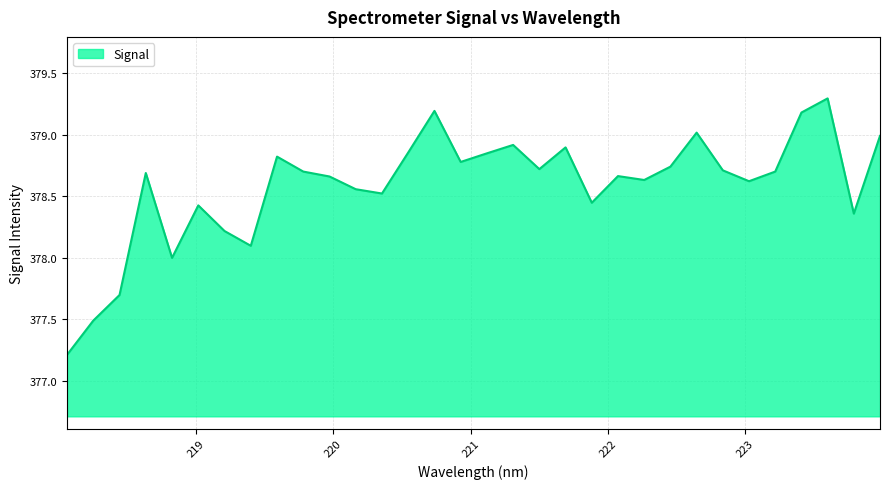

What is the difference between the maximum and minimum values?

2.1